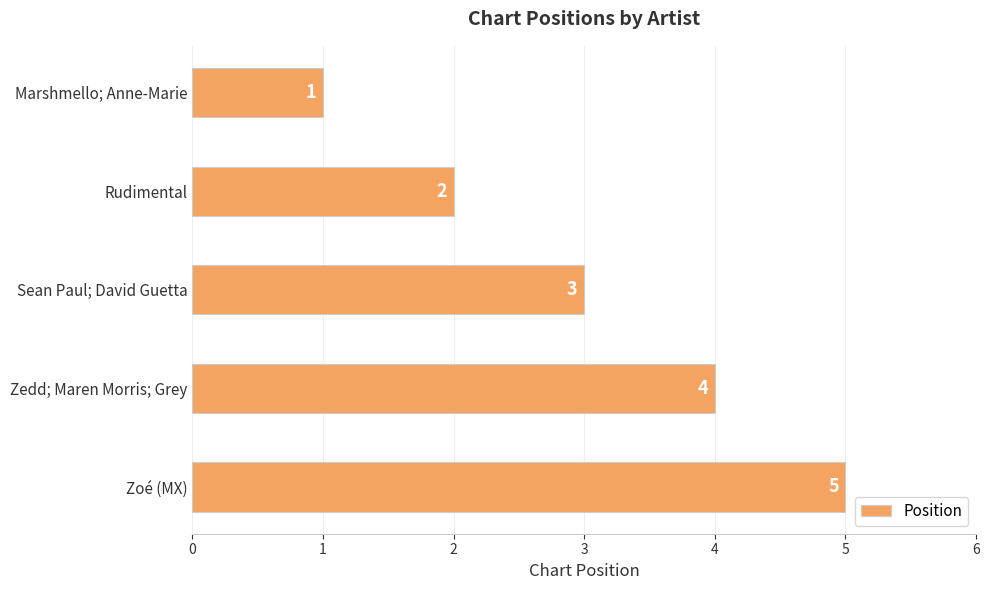

The chart shows a value of 3 at Sean Paul; David Guetta. True or false?

True